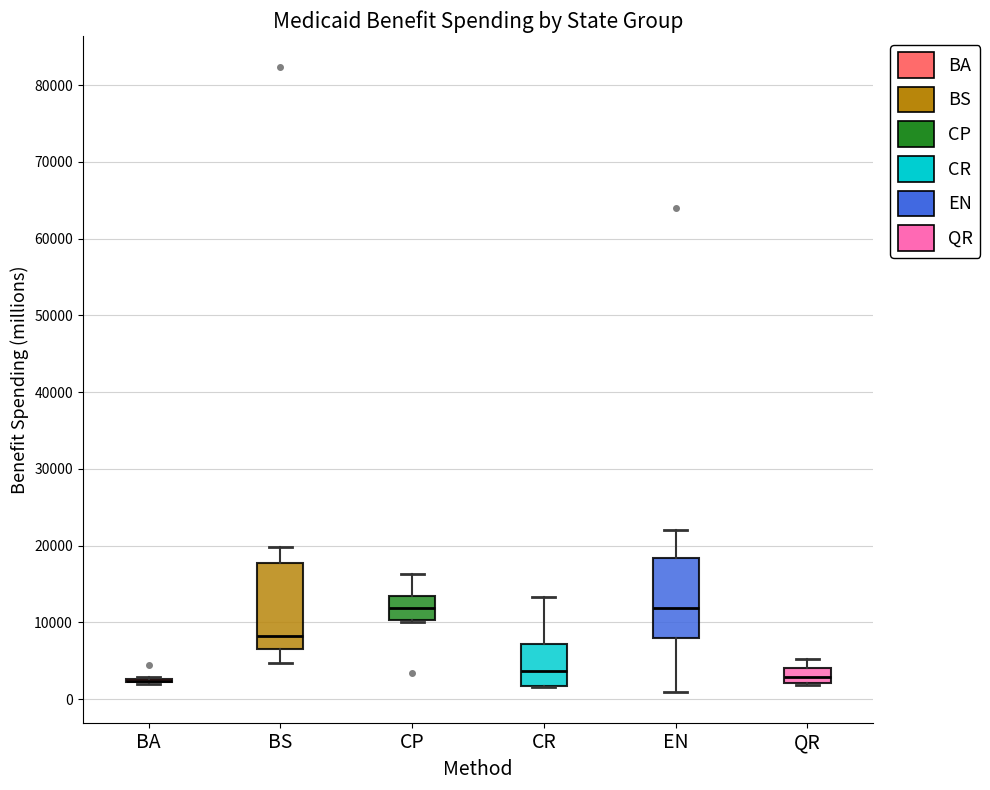

Reading left to right, read every box against the y-axis: the position of its median line, the range the box covers, and the ends of its whiskers. The values are not printed on the chart, so give them approximately, as read against the axis.

BA: box collapsed to a line at 2000, whiskers 2000 to 3000
BS: median 8000, box 7000 to 18000, whiskers 5000 to 20000
CP: median 12000, box 10000 to 13000, whiskers 10000 to 16000
CR: median 4000, box 2000 to 7000, whiskers 2000 to 13000
EN: median 12000, box 8000 to 18000, whiskers 1000 to 22000
QR: median 3000, box 2000 to 4000, whiskers 2000 to 5000